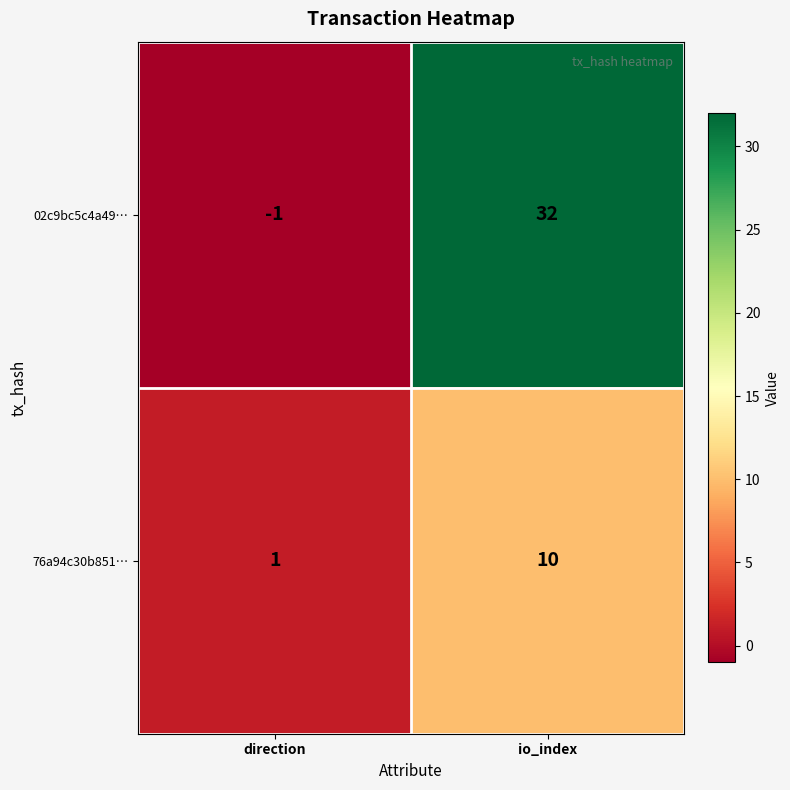

How many categories are shown in the chart?

2